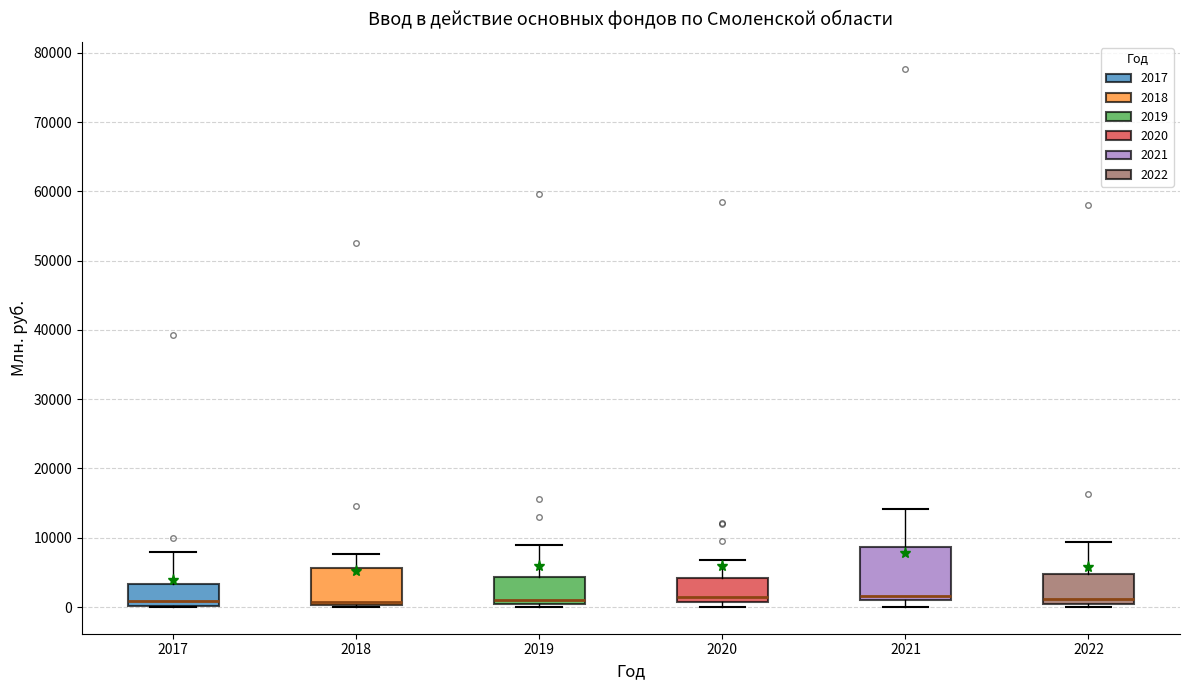

Which box is the tallest, from its lower edge to its upper edge?

2021